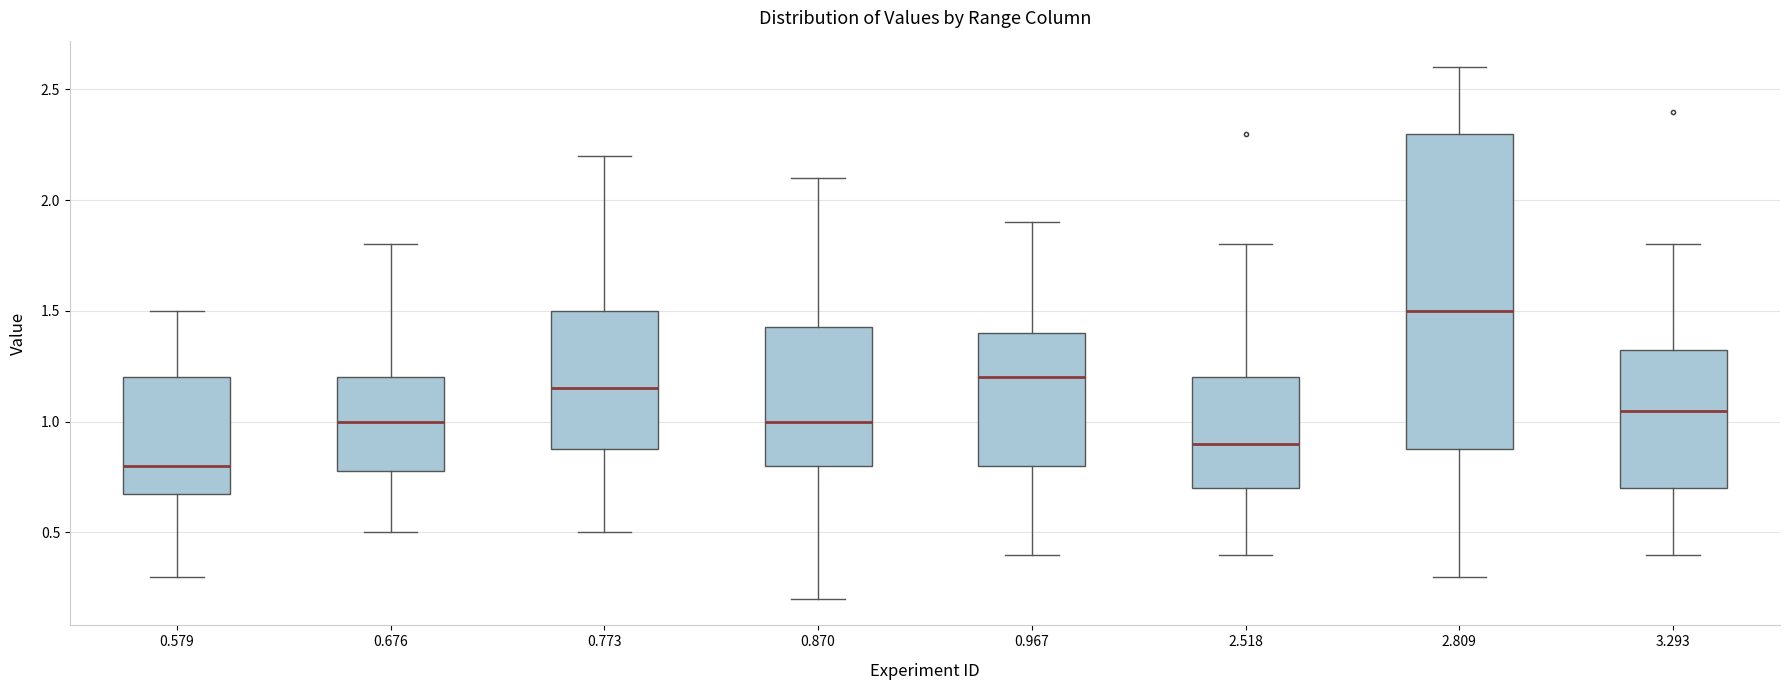

Where does the lower whisker of the box at x = 3.293 end on the y-axis? The values are not printed on the chart, so give them approximately, as read against the axis.

0.40